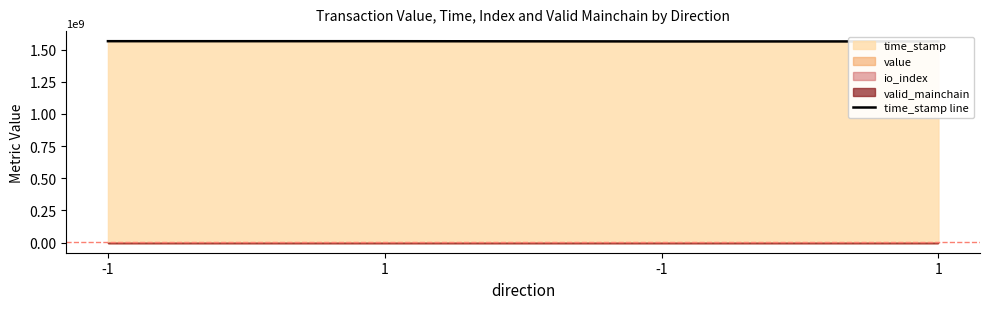

How many values are below 1565666612?

2